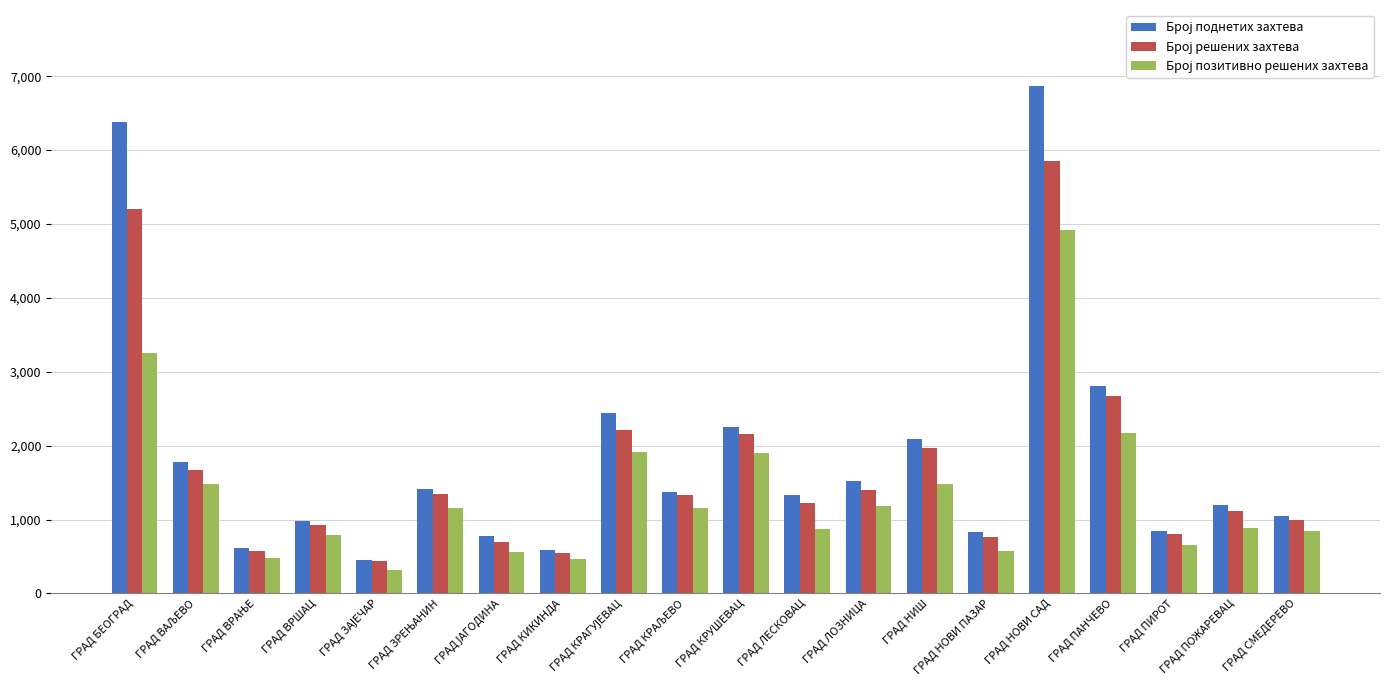

Does the chart contain any negative values?

No